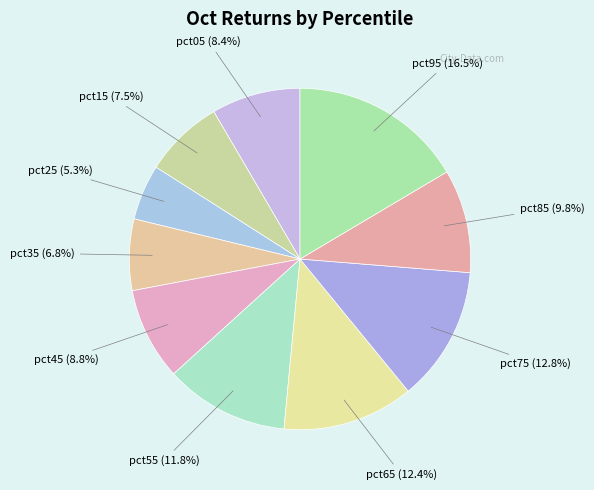

Does pct15 represent more than half of the total?

No